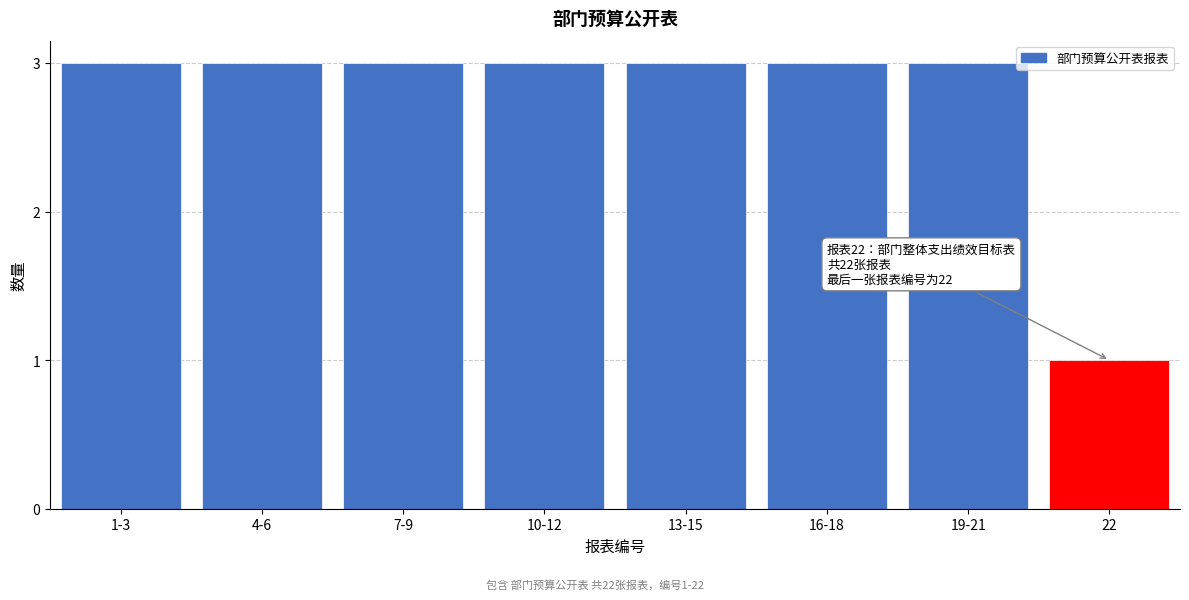

Reading left to right, extract all data points from this chart.

1-3=3	4-6=3	7-9=3	10-12=3	13-15=3	16-18=3	19-21=3	22=1